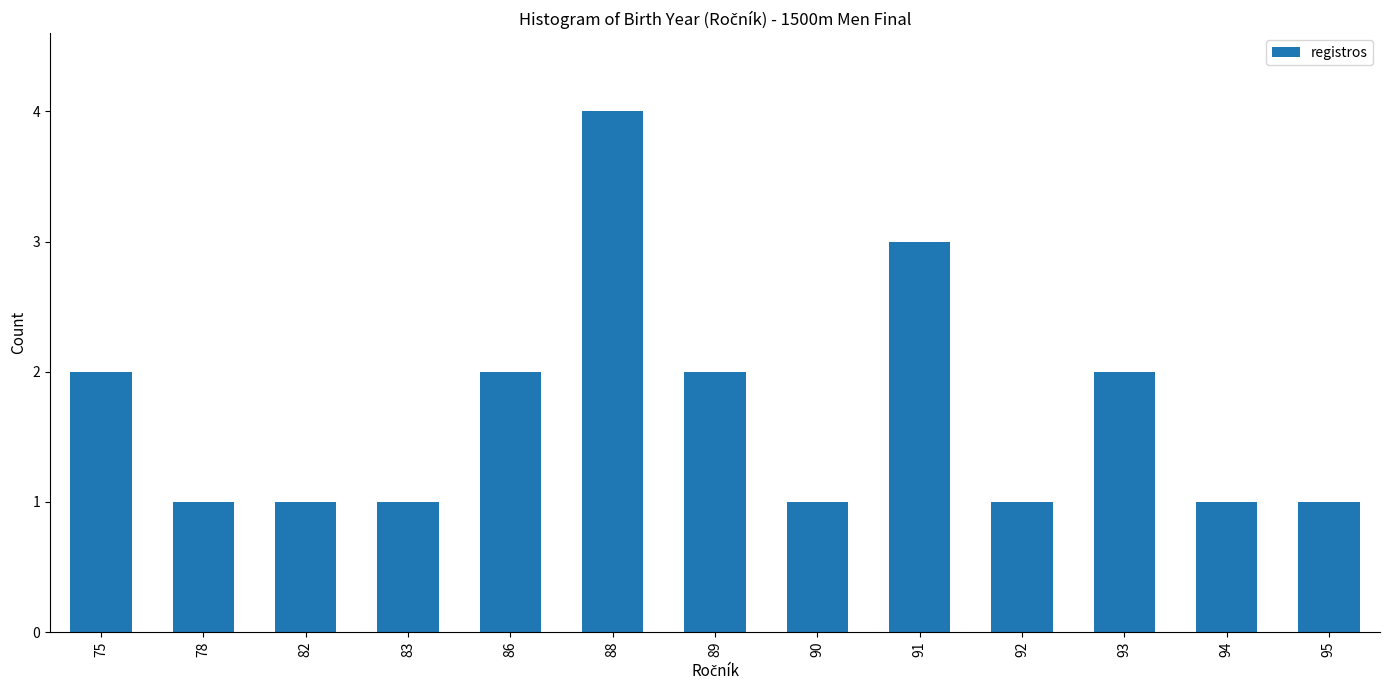

Reading left to right, extract all data points from this chart.

75=2	78=1	82=1	83=1	86=2	88=4	89=2	90=1	91=3	92=1	93=2	94=1	95=1